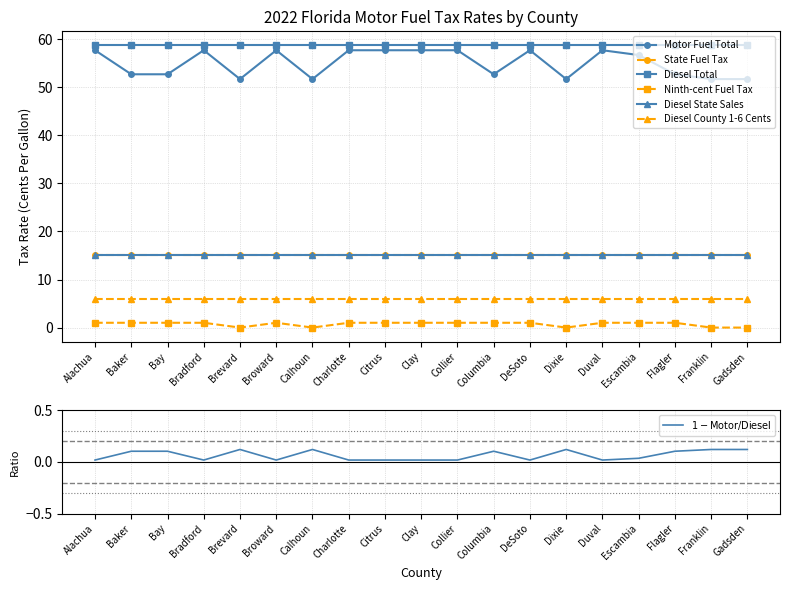

List the labels in order of Diesel State Sales value, largest first.

Alachua, Baker, Bay, Bradford, Brevard, Broward, Calhoun, Charlotte, Citrus, Clay, Collier, Columbia, DeSoto, Dixie, Duval, Escambia, Flagler, Franklin, Gadsden